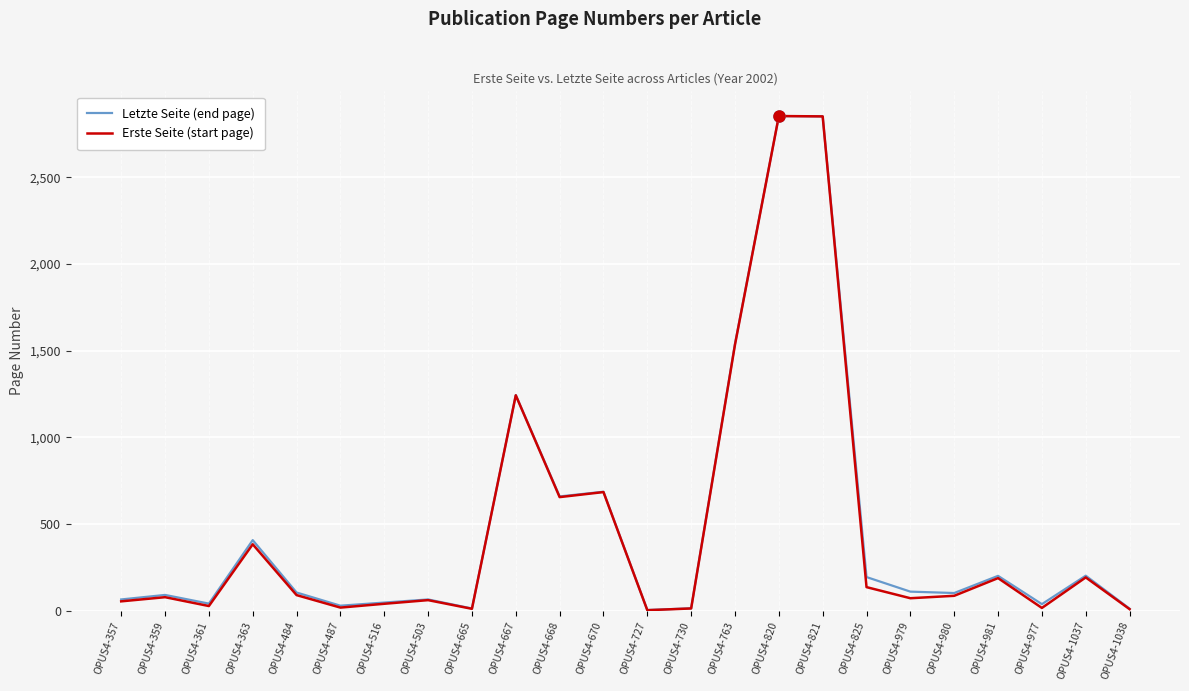

At which label is Erste Seite (start page) closest to 1428?

OPUS4-763